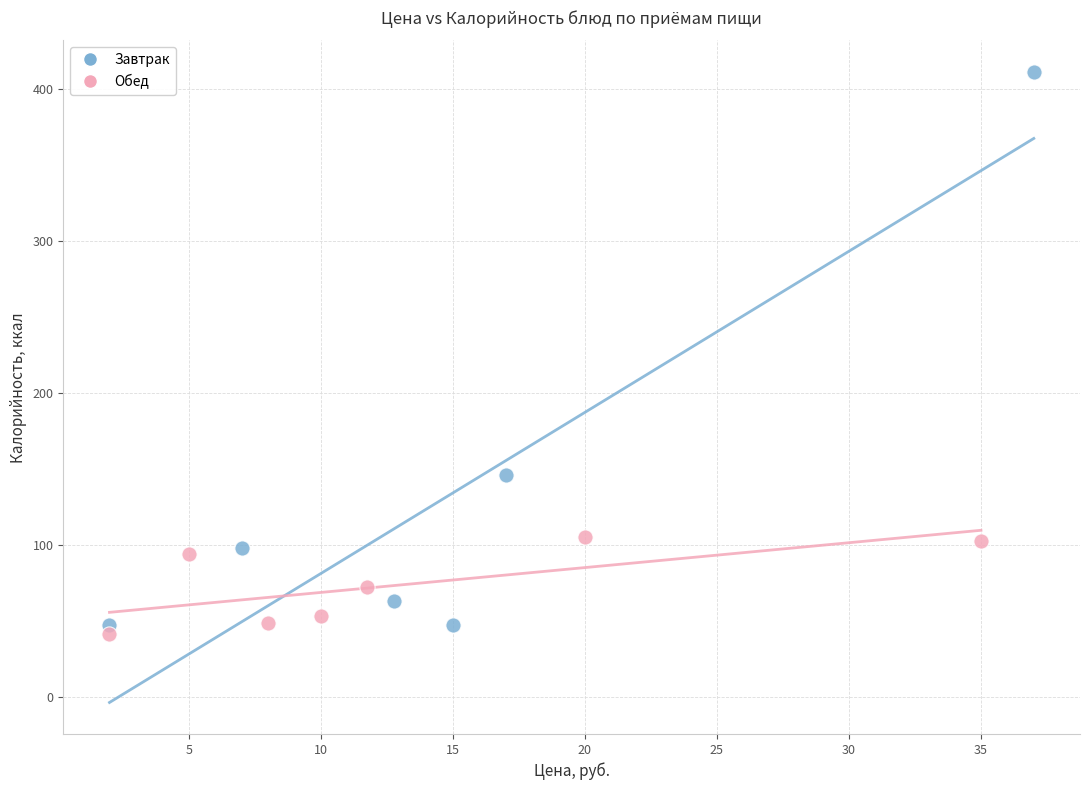

What are all the series names shown in the legend?

Завтрак, Обед